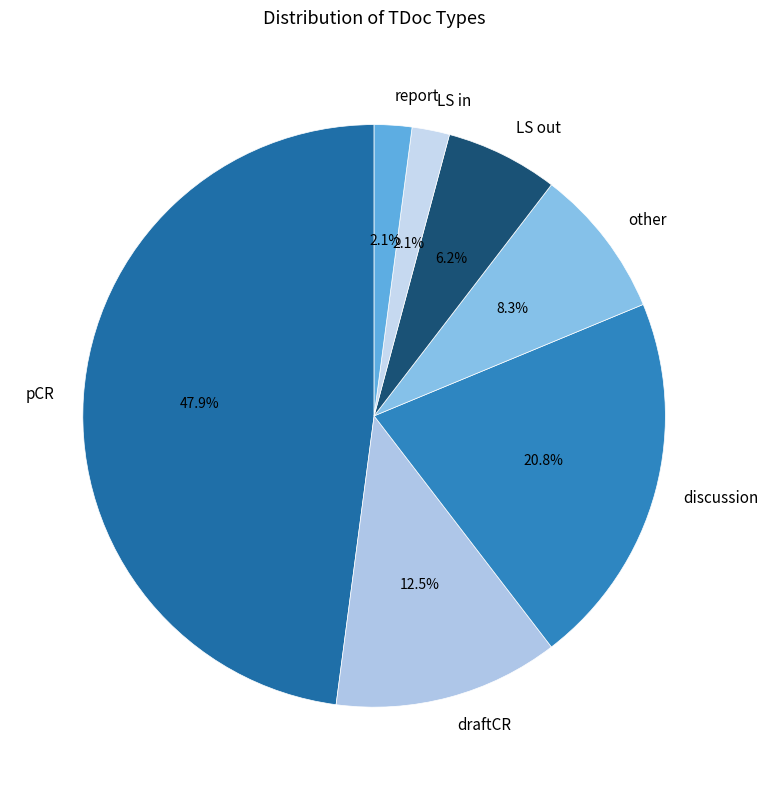

How much of the chart is everything except draftCR?

87.5%